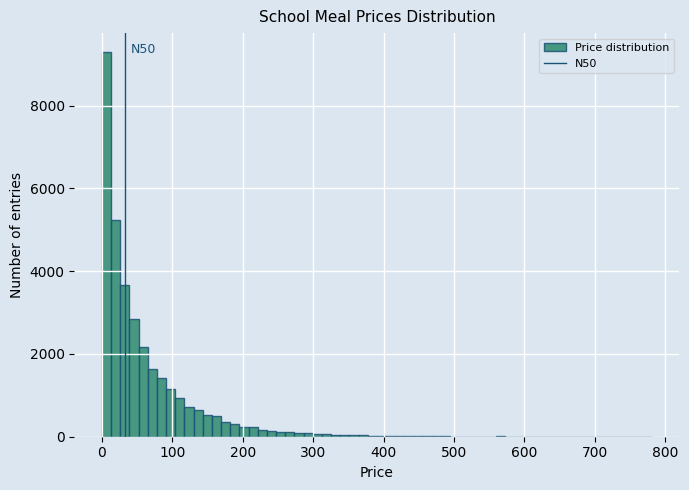

Read against the x-axis, roughly where is the centre of the tallest bar?

10